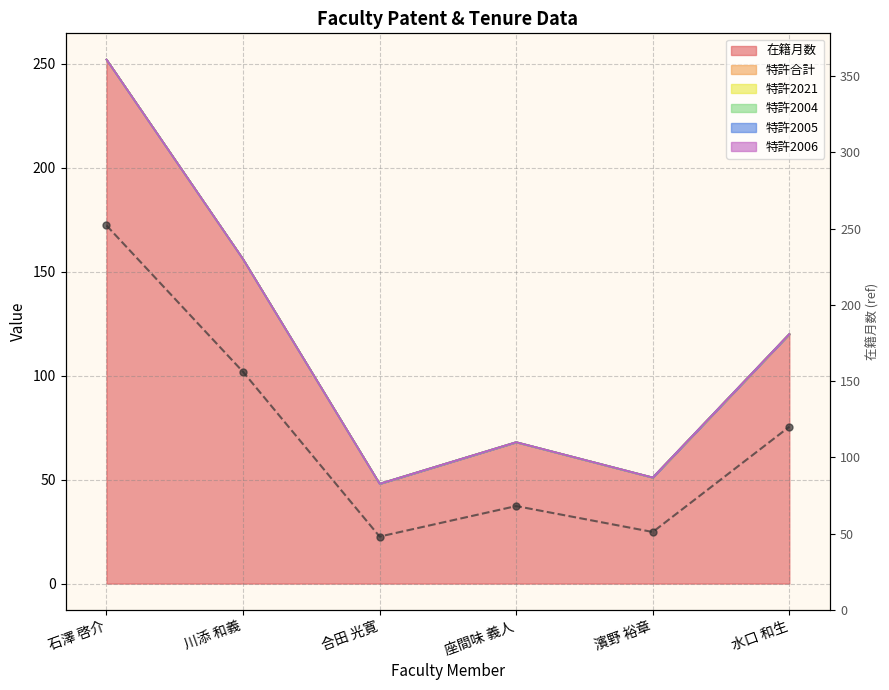

Reading left to right, transcribe all the data shown in this chart.

252	156	48	68	51	120